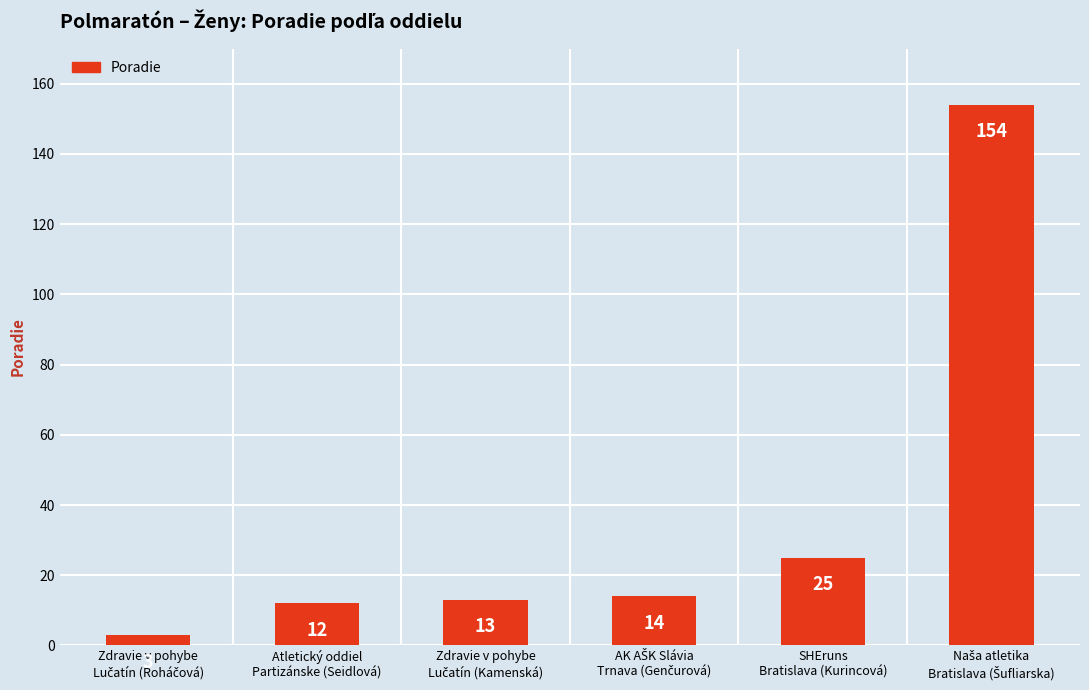

What is the sum of all values?

221